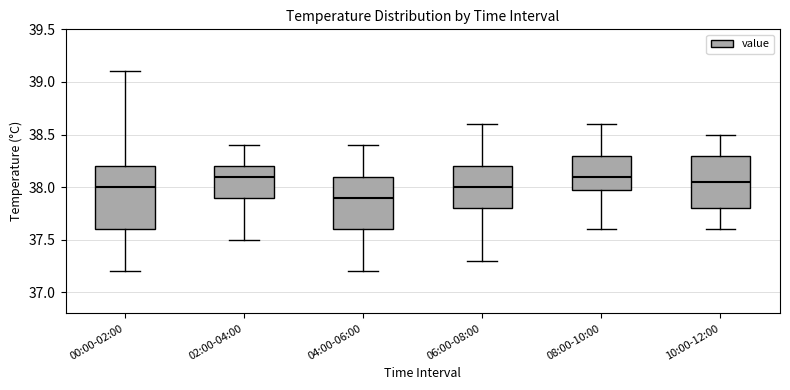

Where is the lower edge of the box for 04:00-06:00 on the y-axis? The values are not printed on the chart, so give them approximately, as read against the axis.

37.60